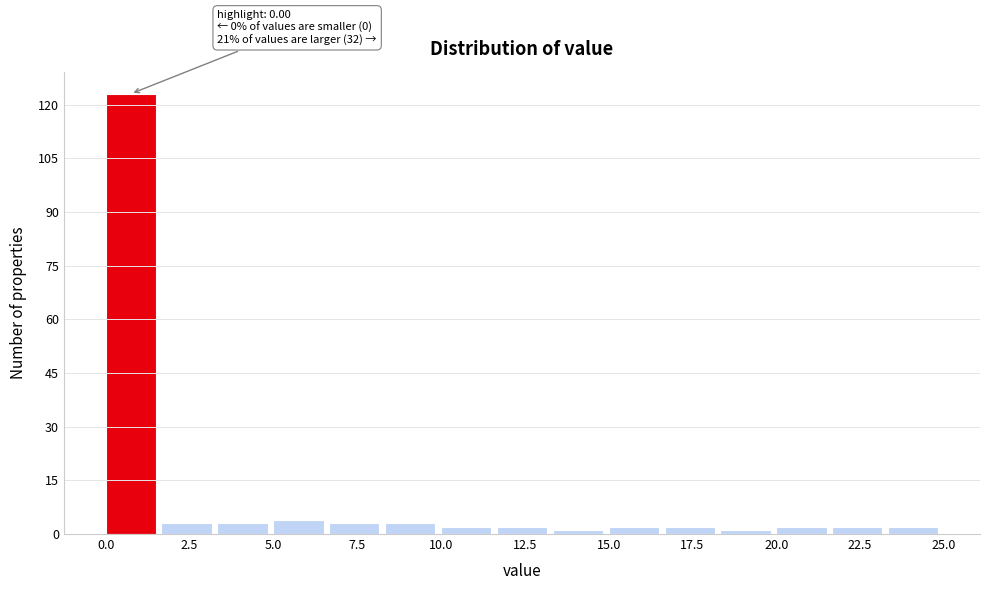

Read against the x-axis, roughly where is the centre of the tallest bar?

1.0